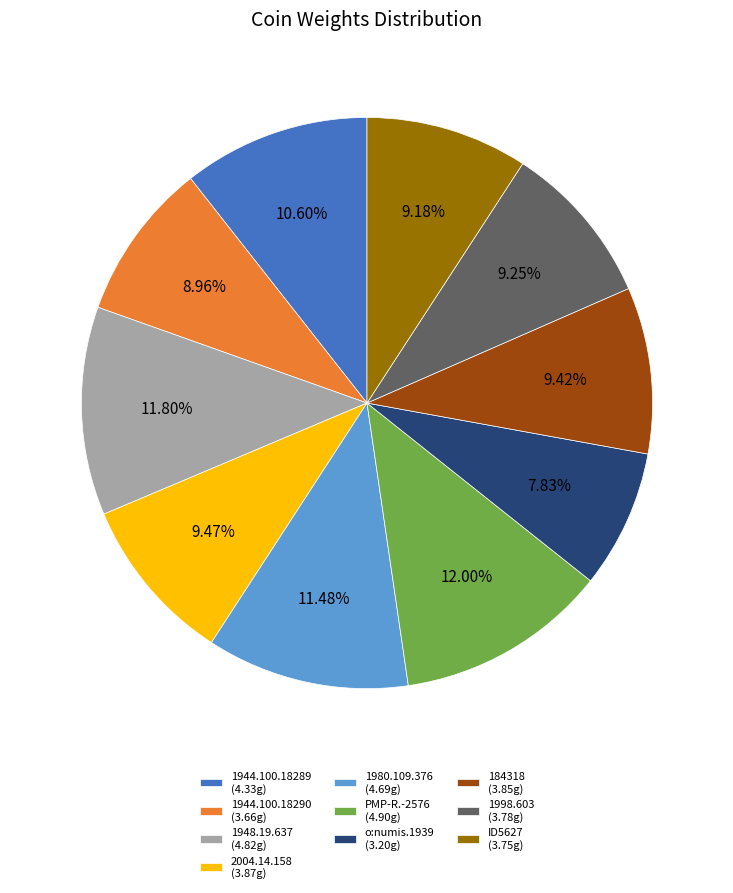

To the nearest percent, what percentage of the pie is 2004.14.158?

9%